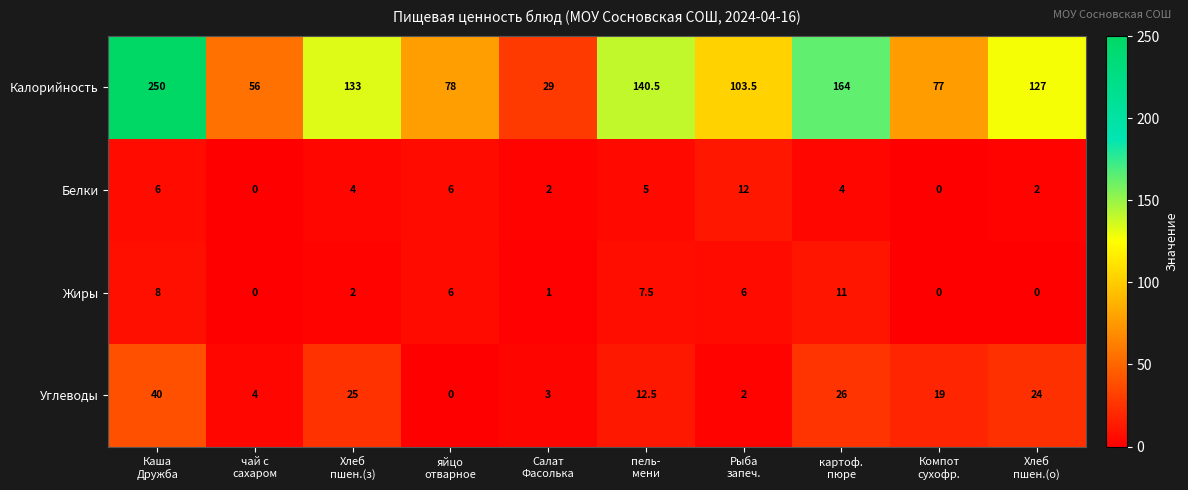

How many series are shown in this chart?

4